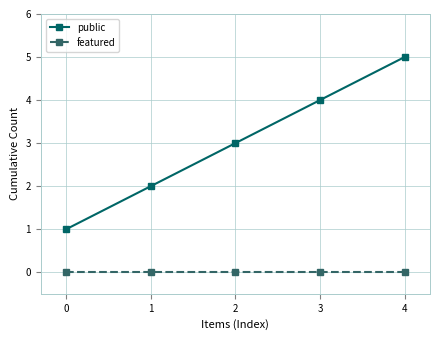

What is the sum of all public values?

15